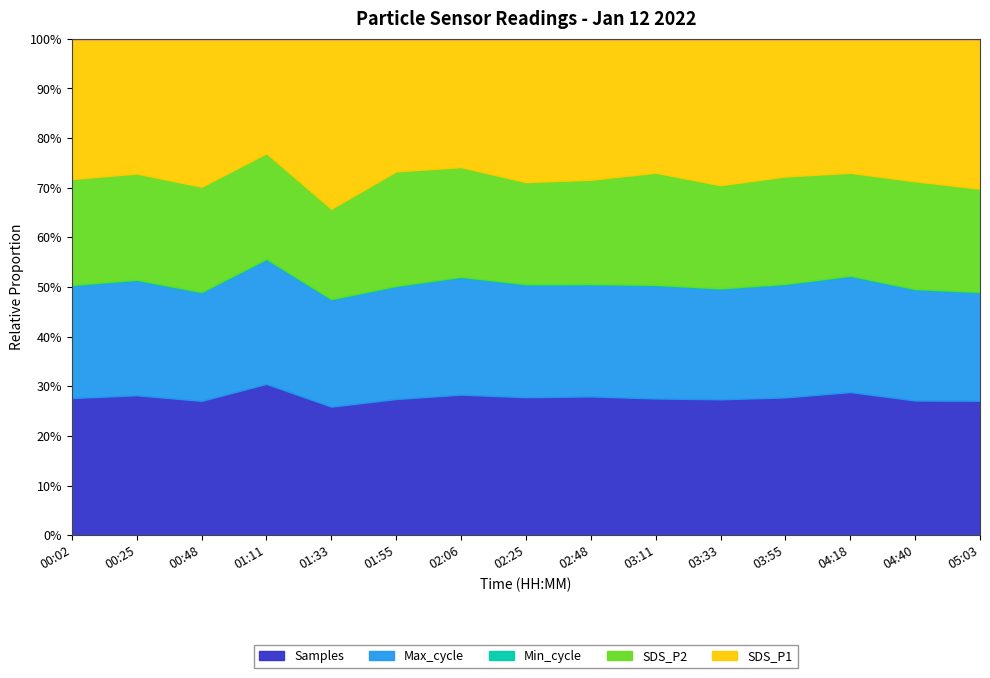

Reading left to right, extract all data points from this chart.

SDS_P1: 5.1	4.8	5.5	3.8	6.6	4.9	4.6	5.2	5.1	4.9	5.4	5.0	4.7	5.3	5.6
SDS_P2: 3.9	3.8	3.9	3.5	3.5	4.2	3.9	3.7	3.8	4.1	3.8	3.9	3.6	4.0	3.9
Min_cycle: 28.0	28.0	28.0	28.0	28.0	28.0	28.0	28.0	28.0	28.0	28.0	28.0	28.0	28.0	28.0
Max_cycle: 20565.0	20580.0	20227.0	20630.0	20764.0	20662.0	20853.0	20400.0	20218.0	20657.0	20350.0	20500.0	20280.0	20620.0	20199.0
Samples: 5018861.0	5017882.0	5022919.0	5023247.0	4993069.0	5004229.0	5007861.0	5010000.0	5024887.0	5005798.0	5015000.0	5008000.0	5020000.0	5012000.0	5024900.0